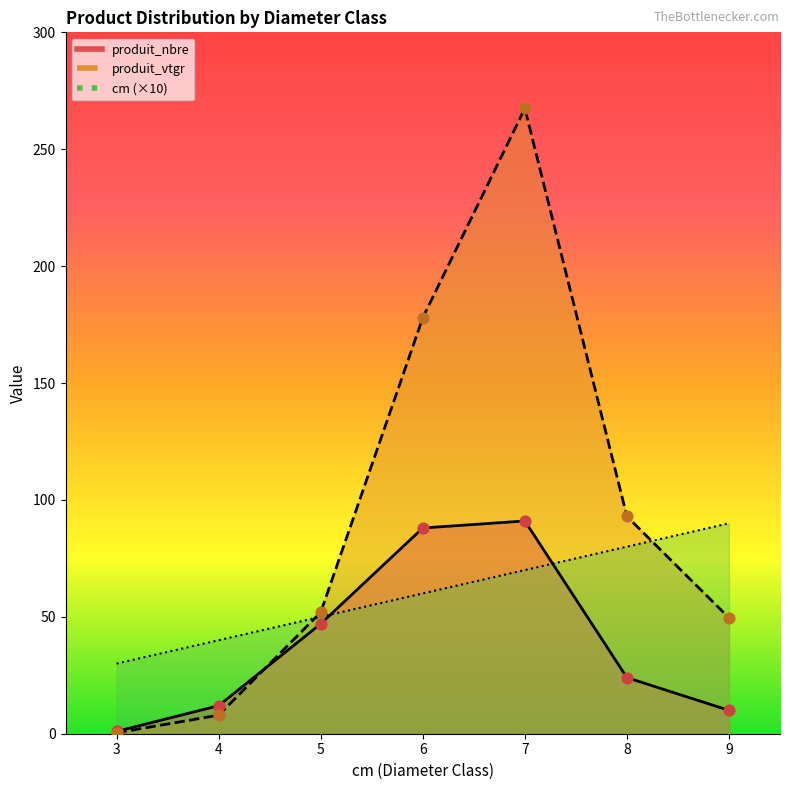

Which series reaches the maximum Y coordinate?

produit_vtgr